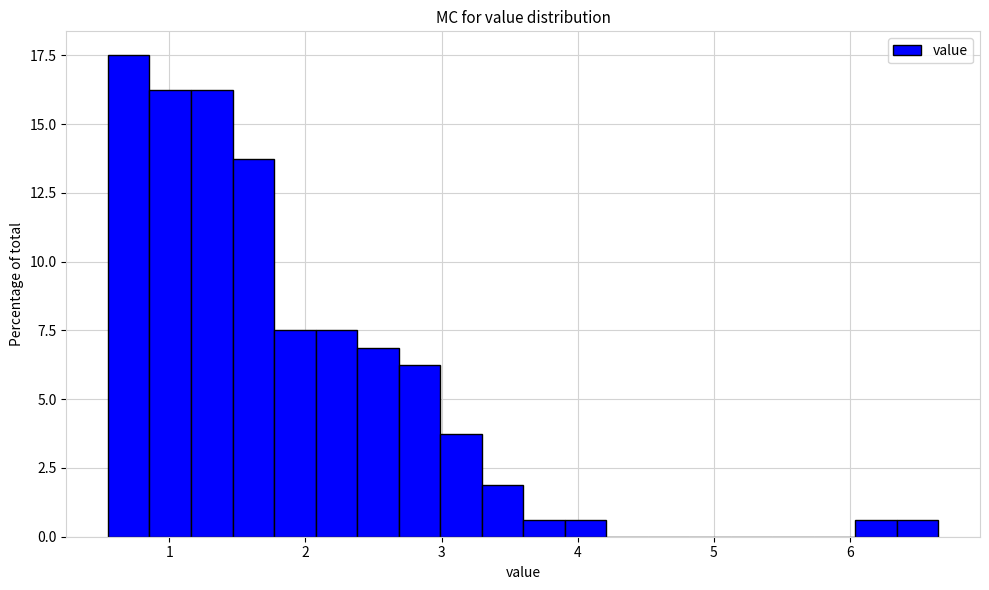

Read against the x-axis, roughly where is the centre of the tallest bar?

0.7